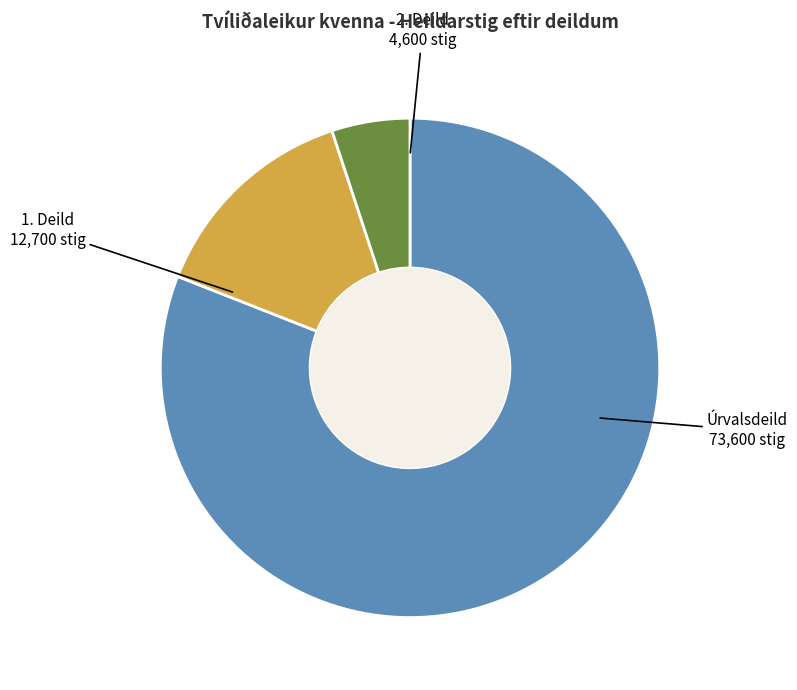

Is there any slice that represents more than half of the pie?

Yes